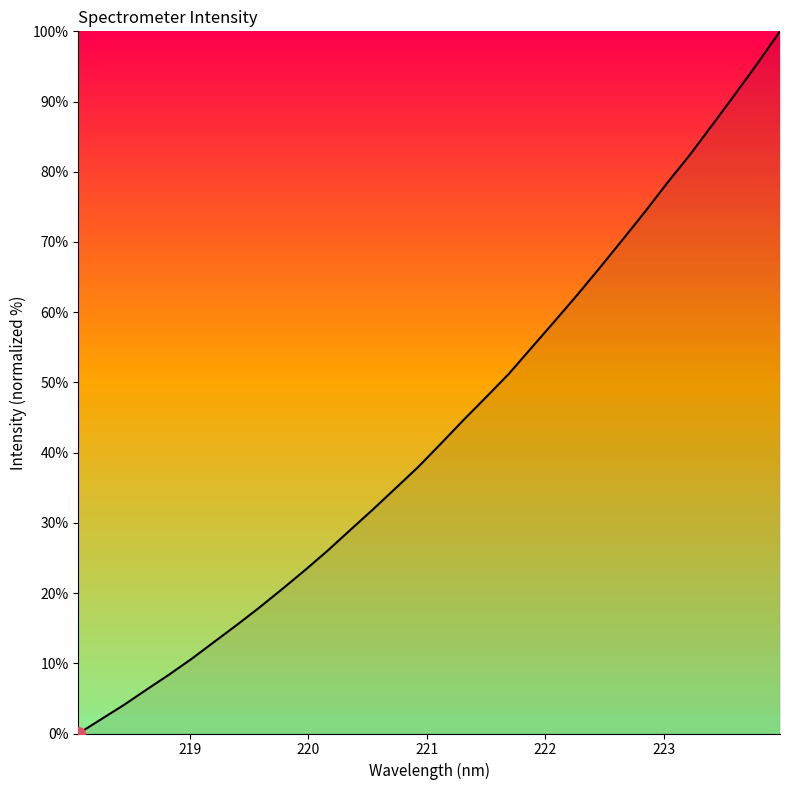

What is the average value?

43.3